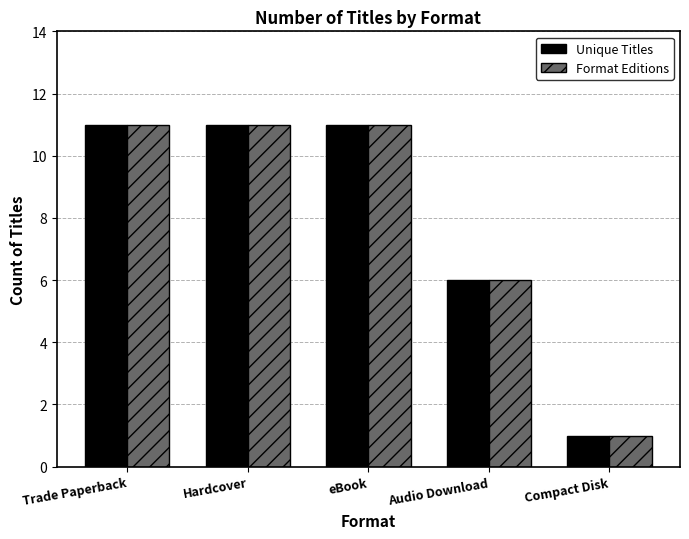

True or false: Format Editions has a value of 11 at Trade Paperback.

True